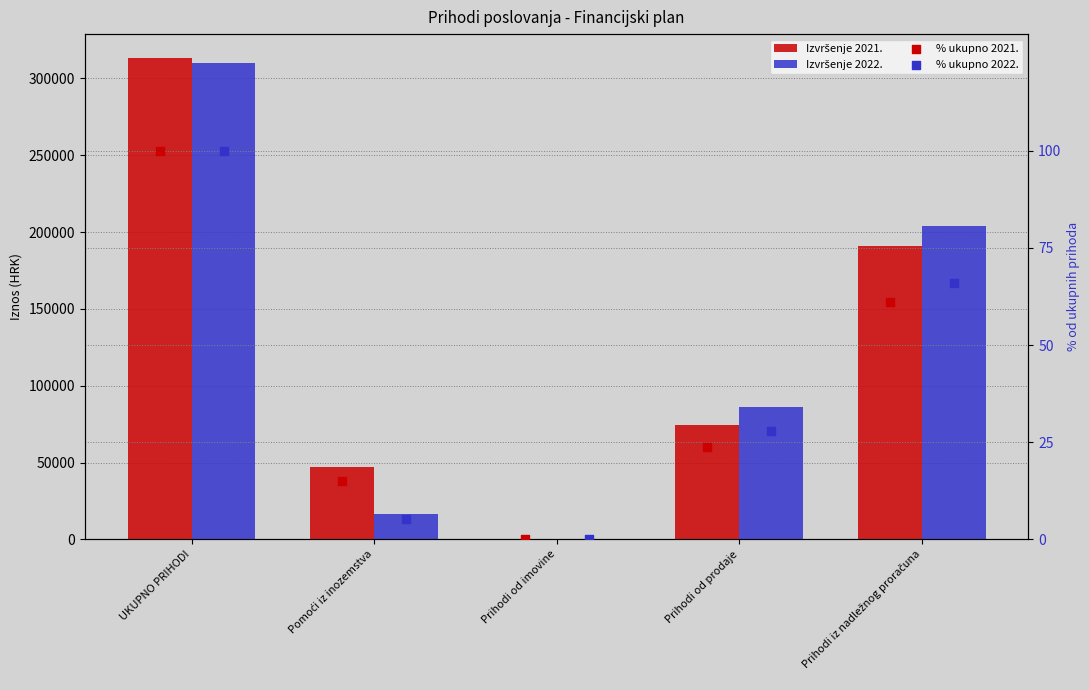

Which series has the widest spread of Y values?

Izvršenje 2021.